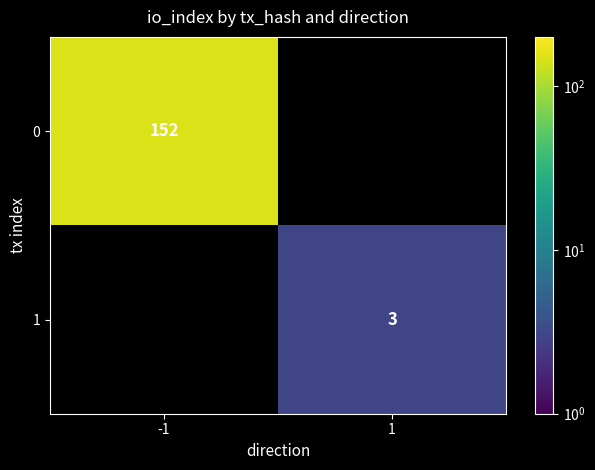

Between 1 and -1, which is larger?

-1